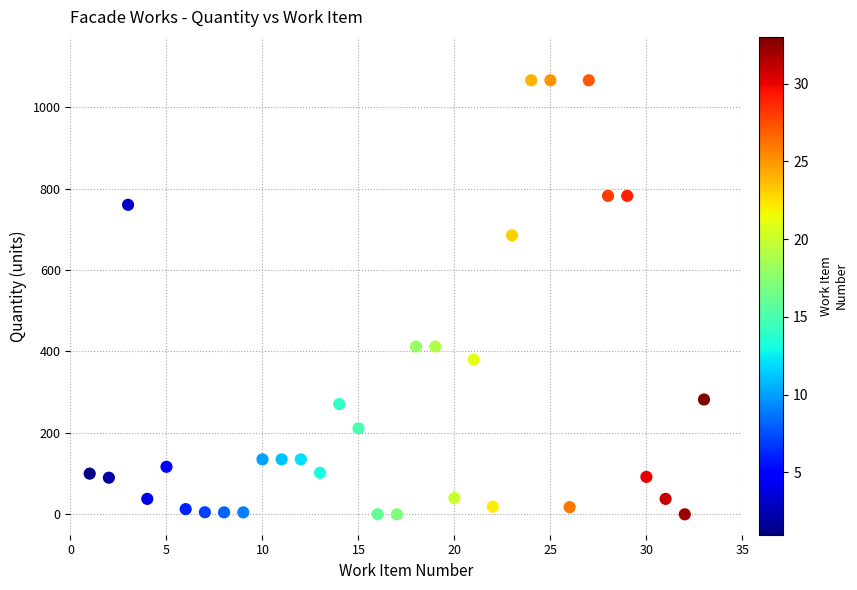

What is the range of X values (max minus min)?

32.0